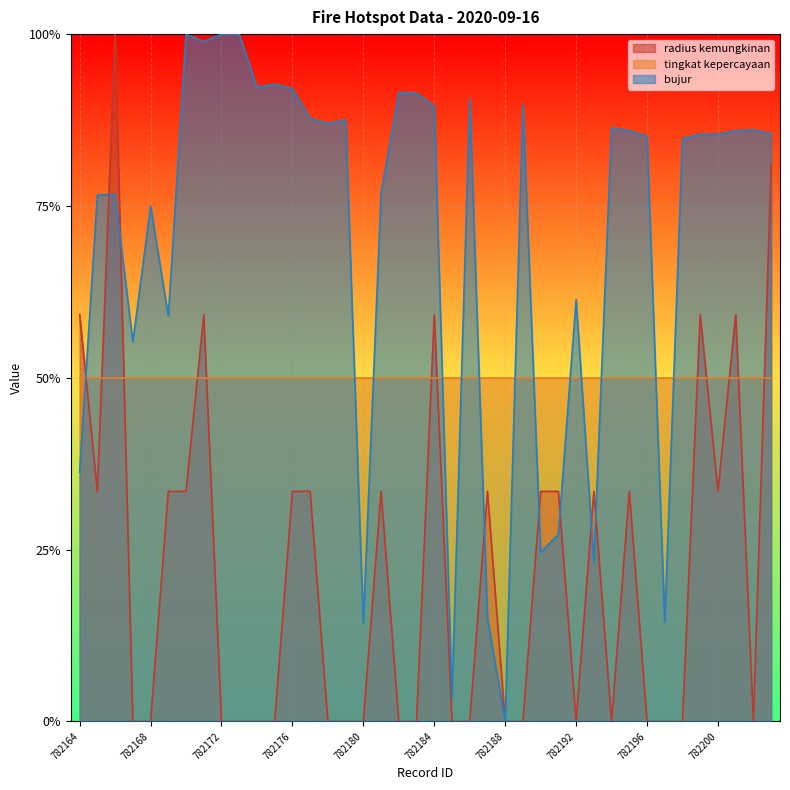

Which has a higher value, 782190 or 782194?

782190